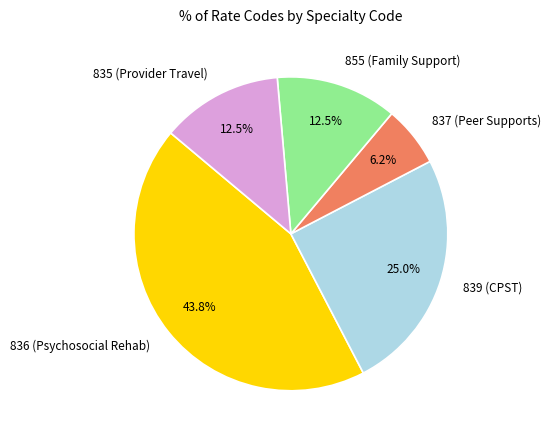

Which has a higher value, 836 (Psychosocial Rehab) or 835 (Provider Travel)?

836 (Psychosocial Rehab)